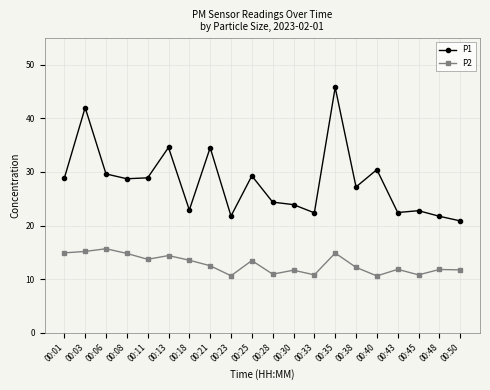

What is the maximum value for P1?

45.8